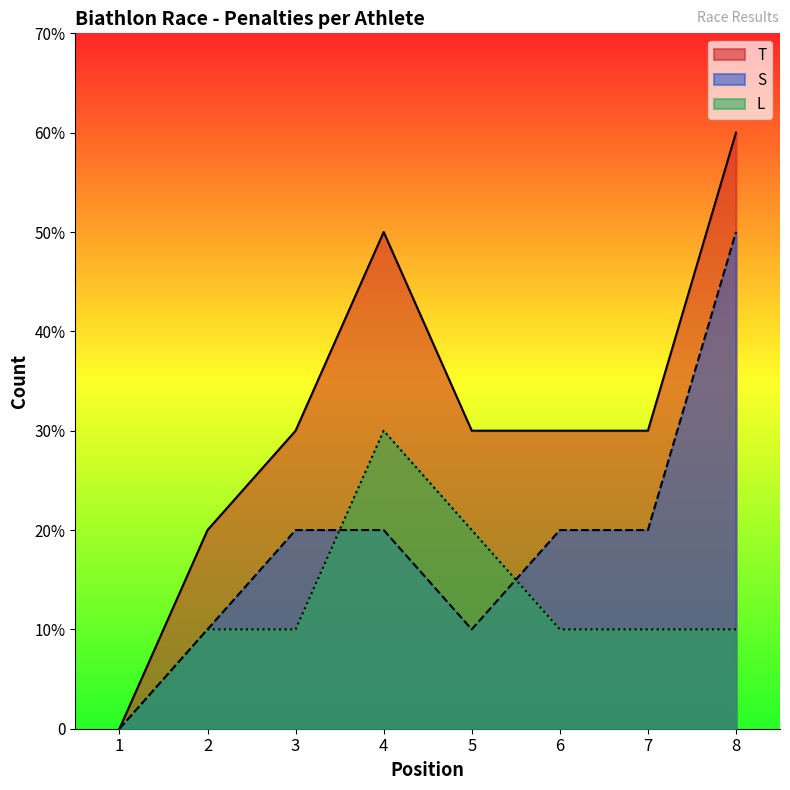

True or false: S and L intersect in this chart.

True